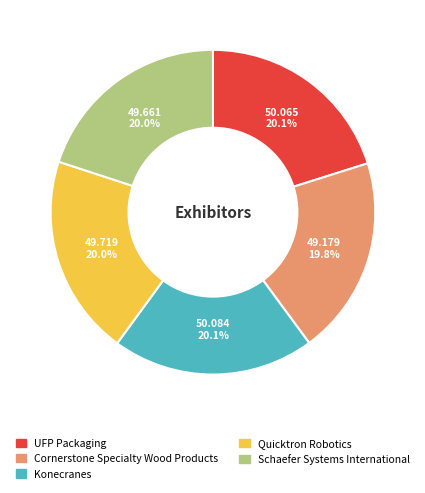

Combined, do Schaefer Systems International and Konecranes account for over 50%?

No